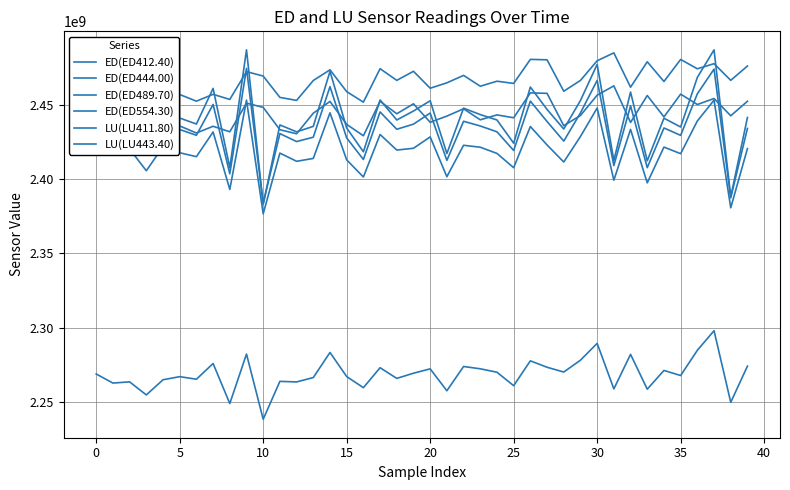

How many times do ED(ED489.70) and LU(LU411.80) cross each other?

7